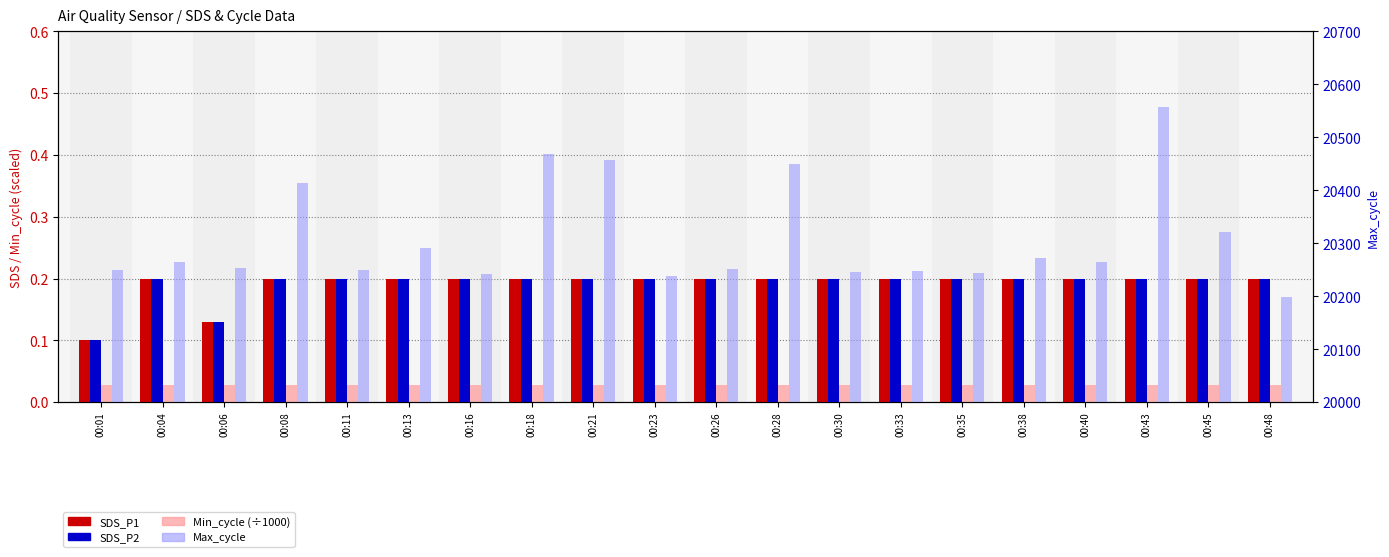

What is the total value across all series at 00:04?

20265.4